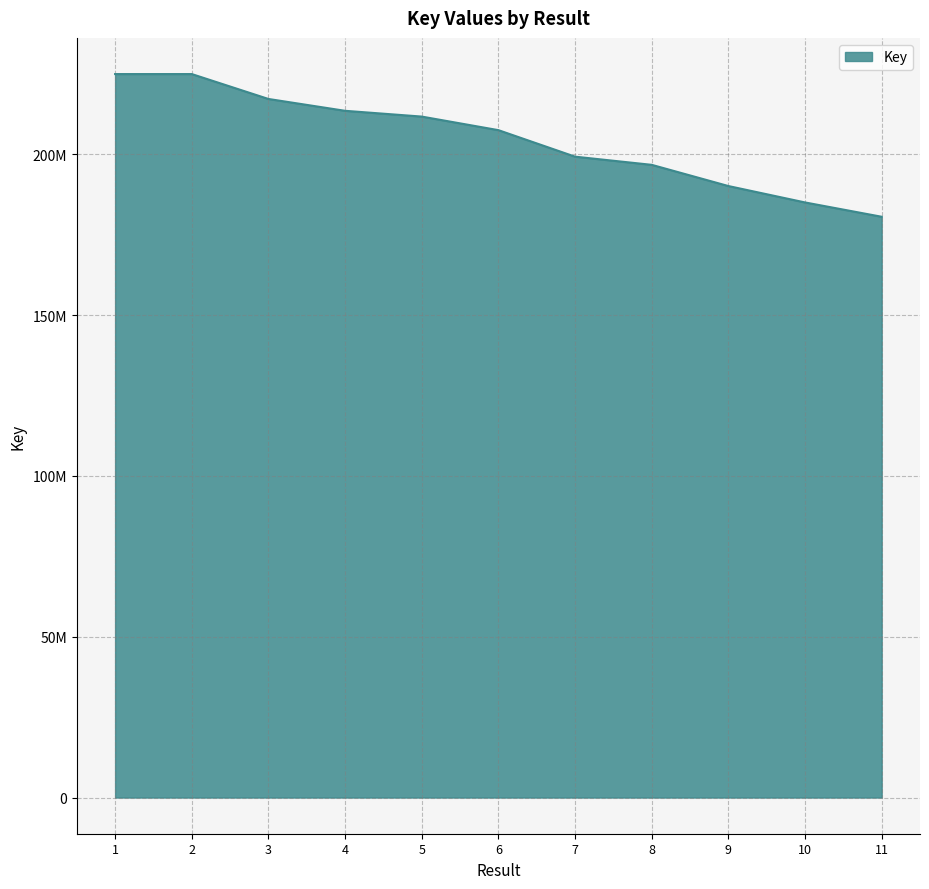

Reading left to right, list all the values displayed in this chart.

224929717	224929263	217189215	213506094	211712393	207494781	199250482	196709401	190119498	185018779	180567716